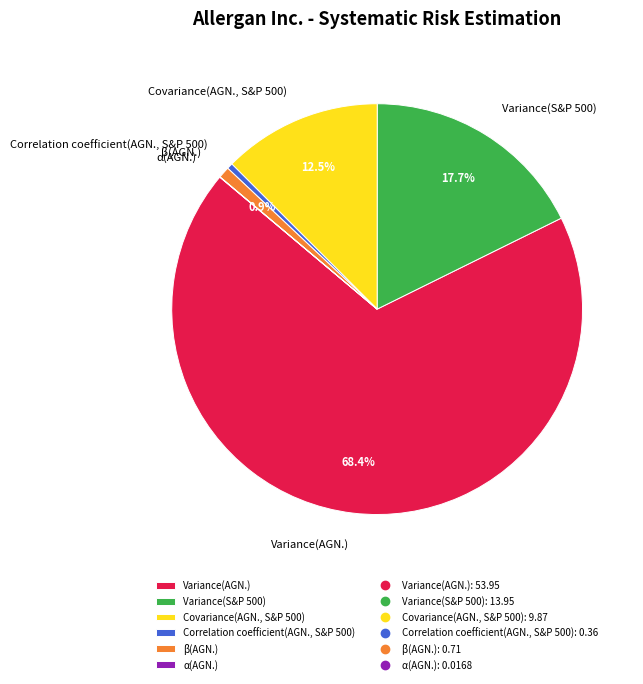

Which has a higher value, Variance(AGN.) or Correlation coefficient(AGN., S&P 500)?

Variance(AGN.)